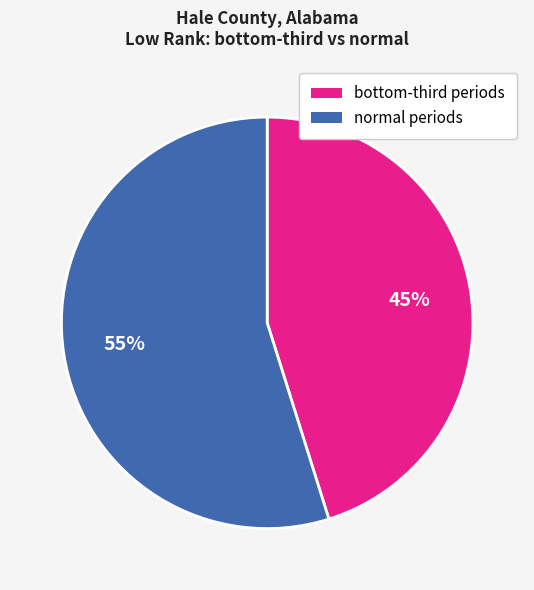

How many slices are in this pie chart?

2